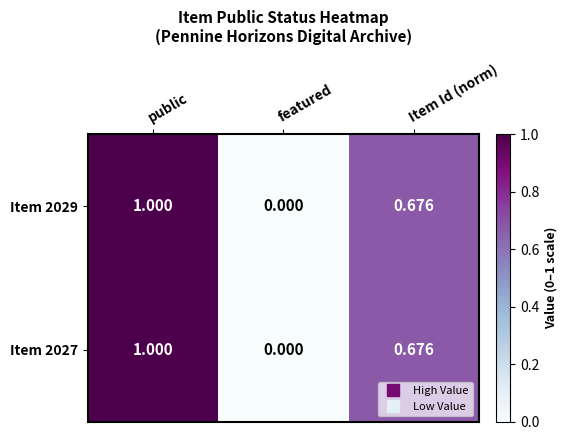

List the labels in order of Item 2029 value, largest first.

public, Item Id (norm), featured